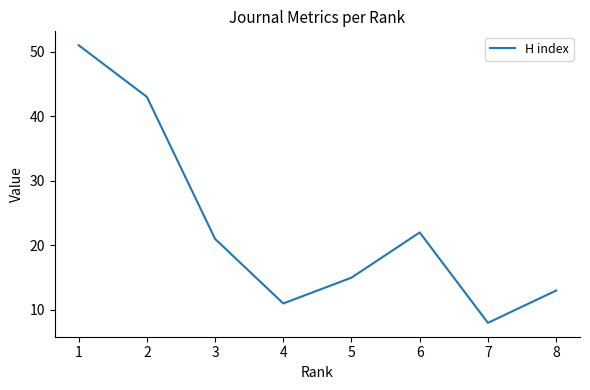

How many distinct data groups are displayed?

1